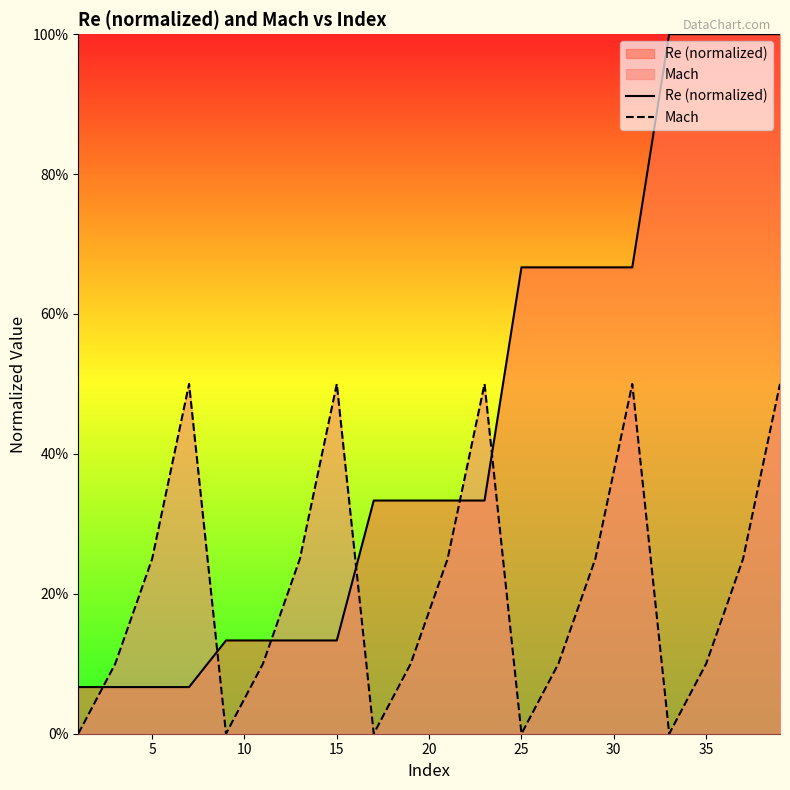

How many values in Mach are above zero?

15